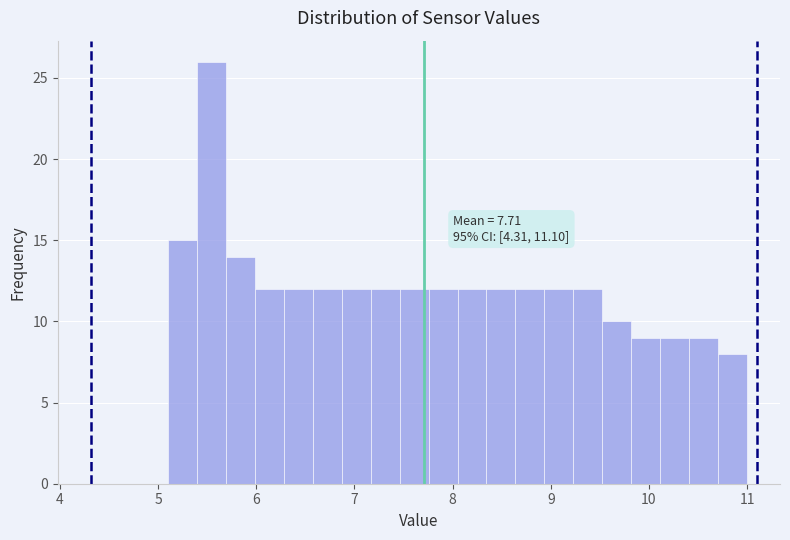

Around what value on the x-axis is the tallest bar? Give the approximate position of its centre, as read against the axis.

5.5